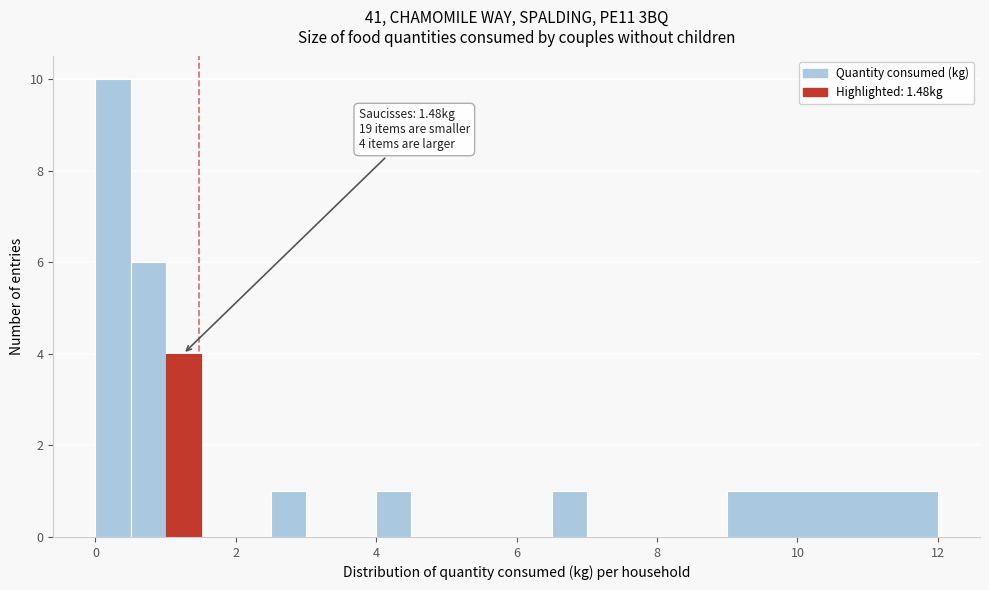

Around what value on the x-axis is the tallest bar? Give the approximate position of its centre, as read against the axis.

0.2